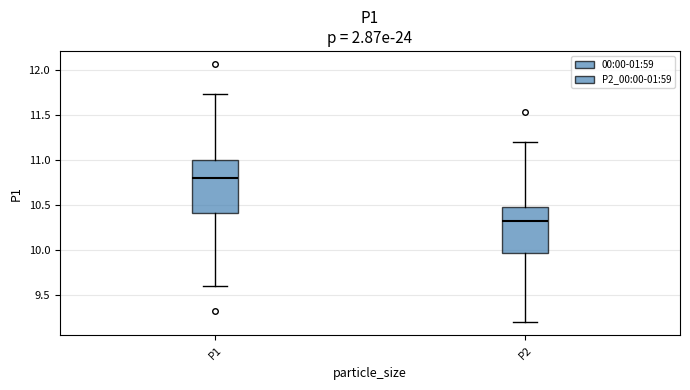

Which box's median line is the lowest?

P2